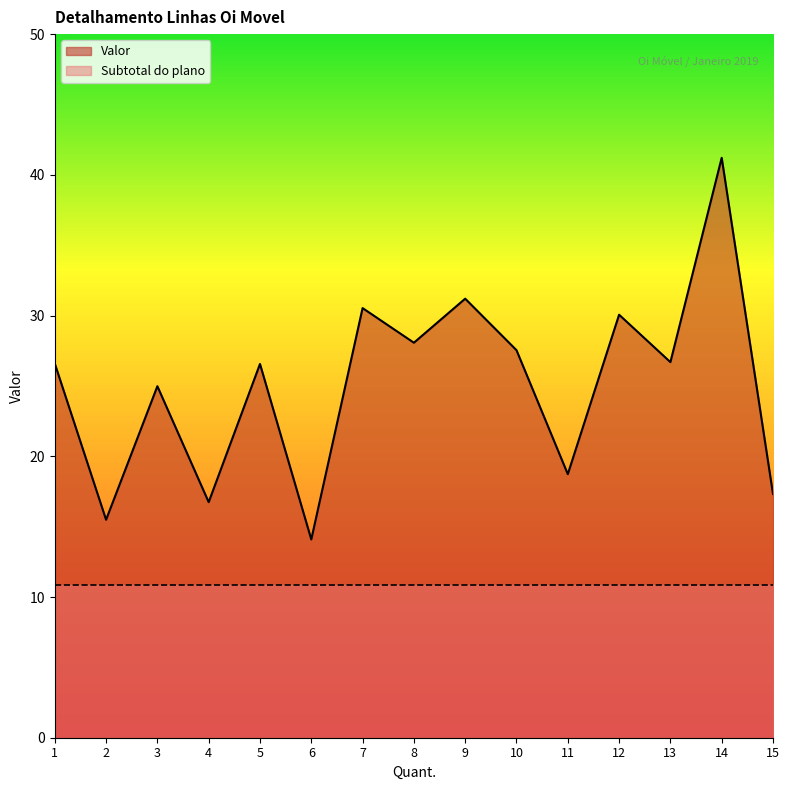

How many points are lower than both their immediate neighbors (excluding endpoints)?

6